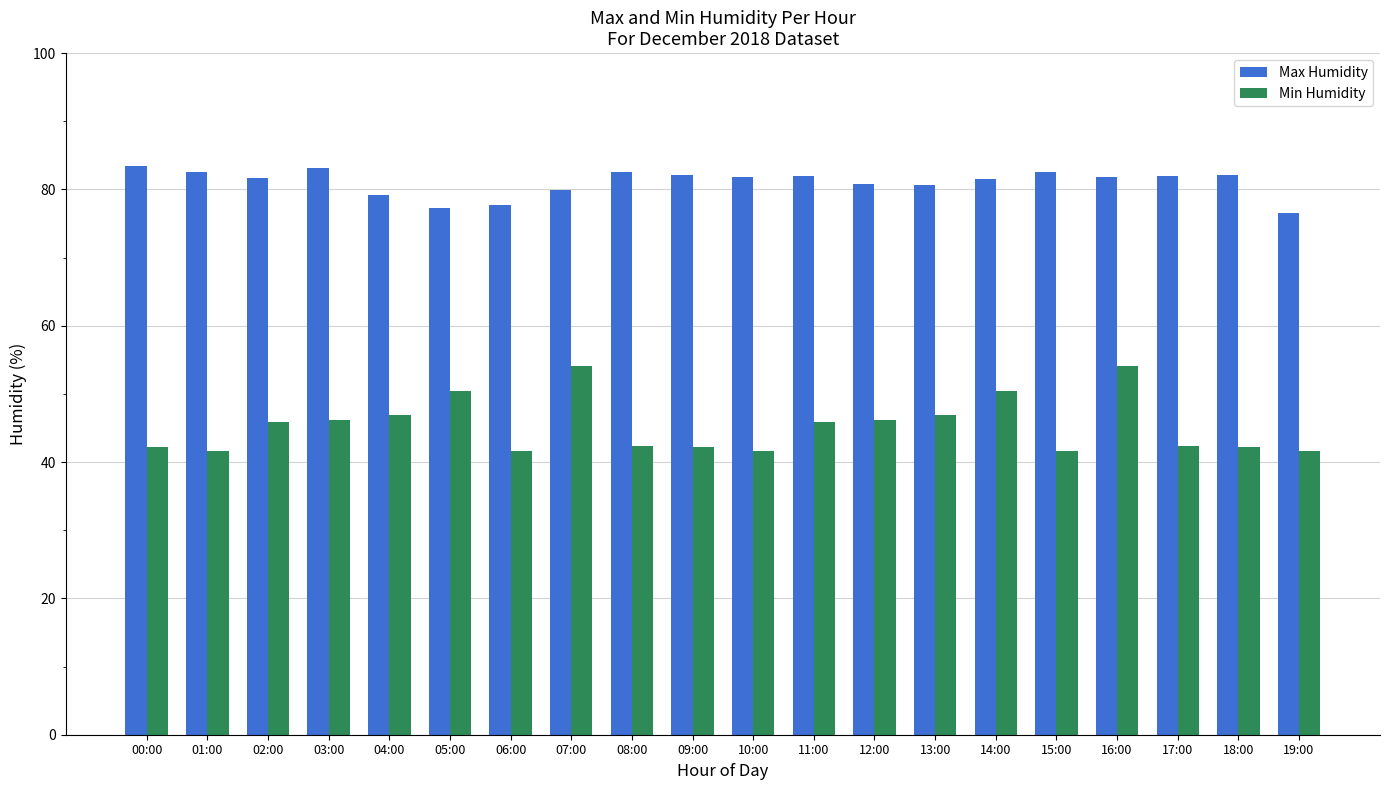

At which category does the chart reach its peak across all series?

00:00